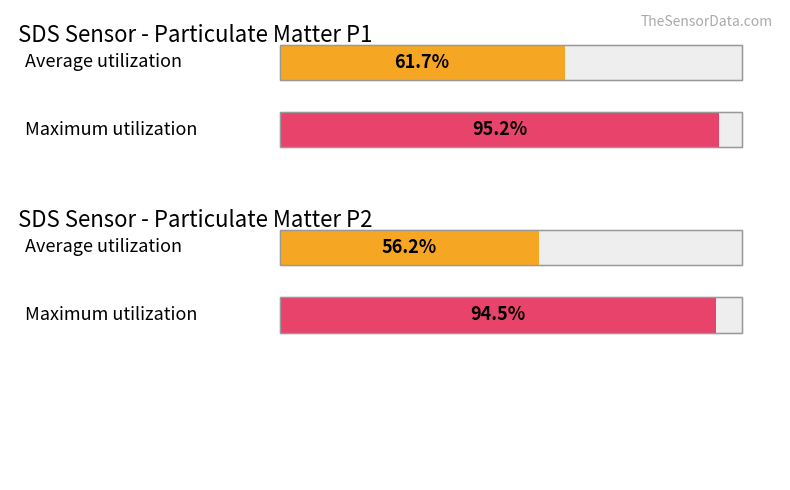

At which category is the sum across all series the highest?

SDS_P1 Max